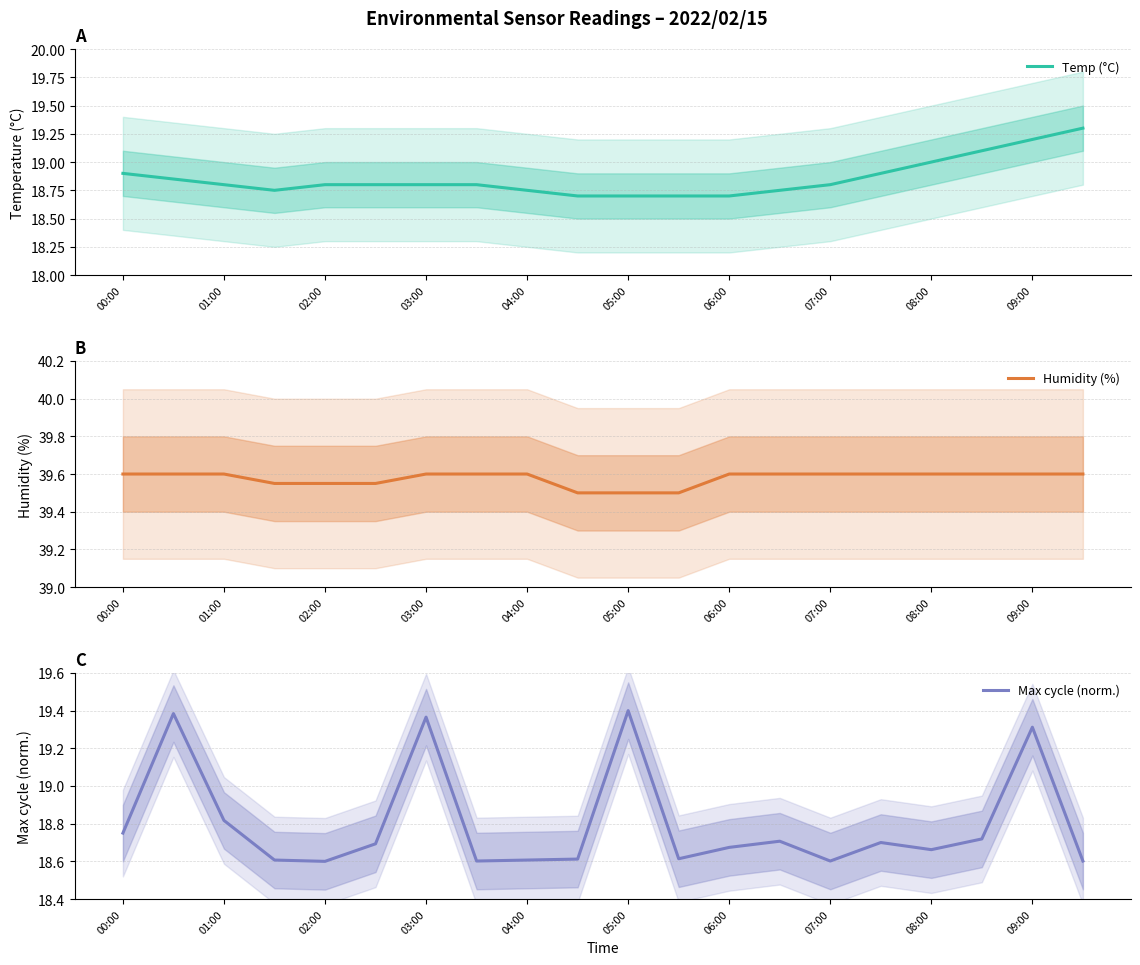

What is the difference between the highest and lowest values at 13?

20.9